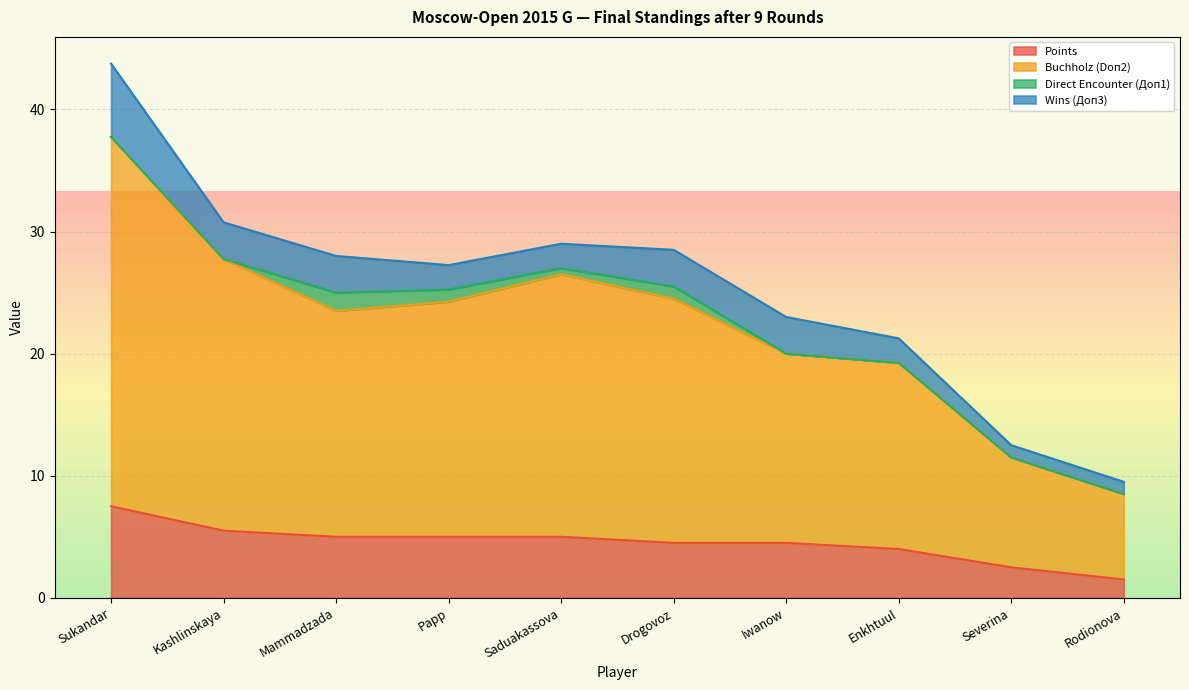

True or false: Buchholz (Doп2) has more than 2 points higher than both neighbors.

False